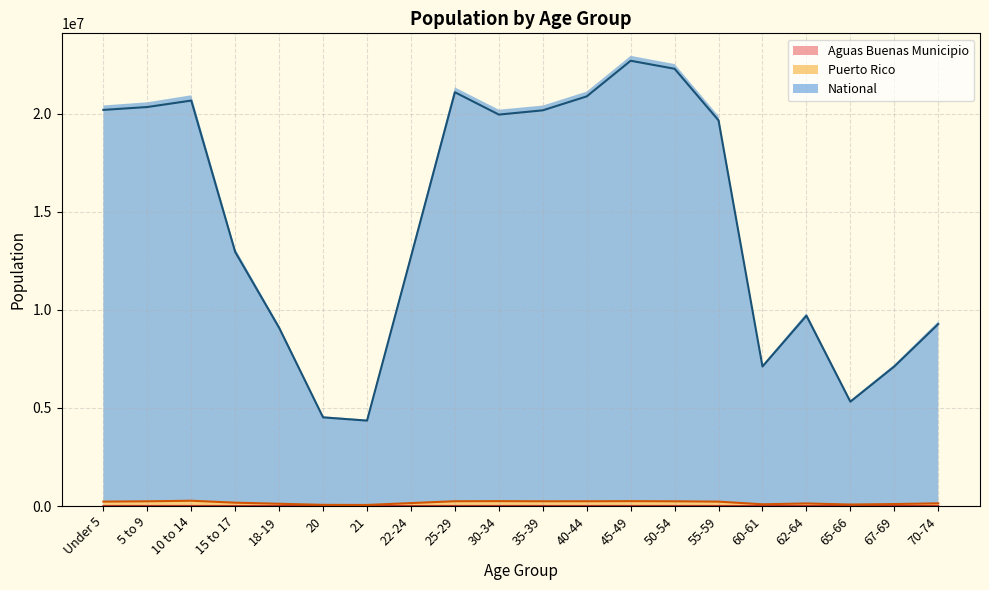

What is the label of the 10th point from the left?

30-34